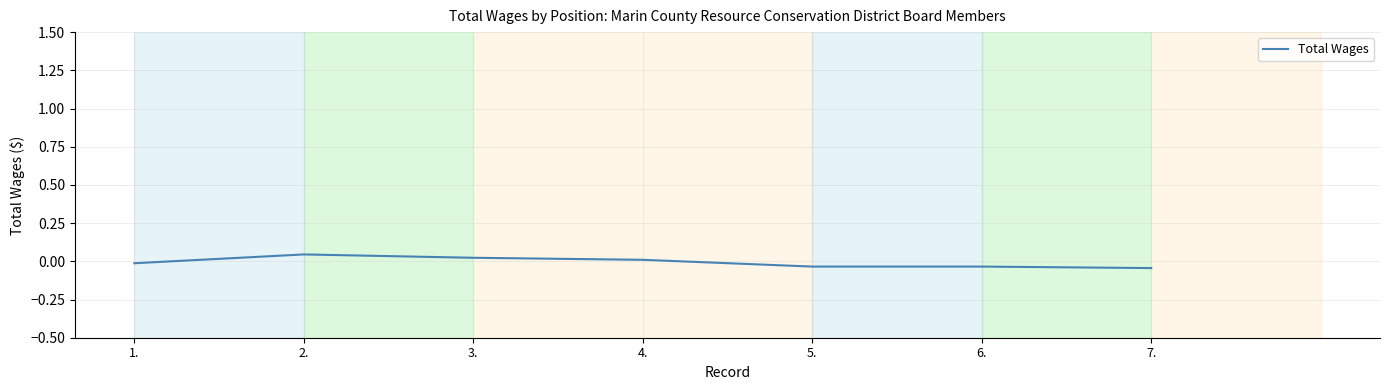

Is it true that the value at 4. is 0.0?

True